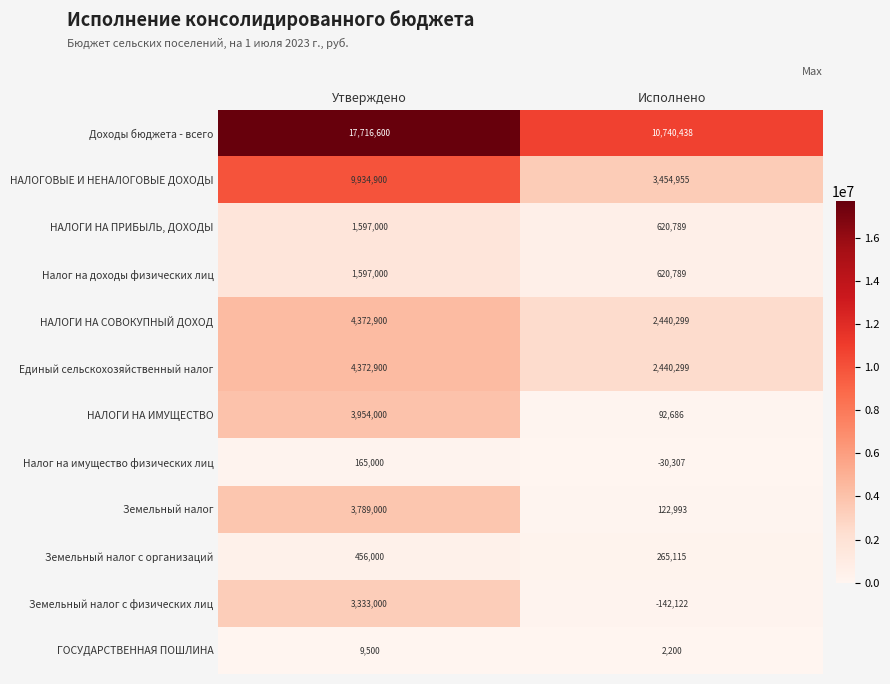

What is the maximum value shown in the chart?

17716600